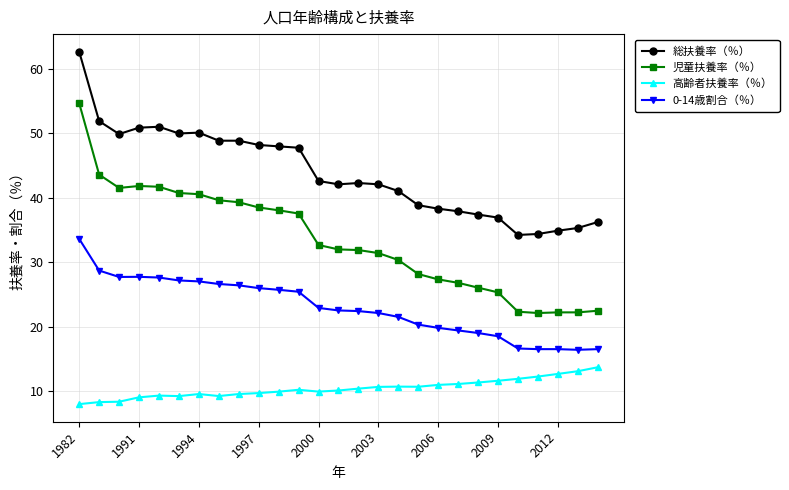

Which series has the largest range (max minus min)?

児童扶養率（％）